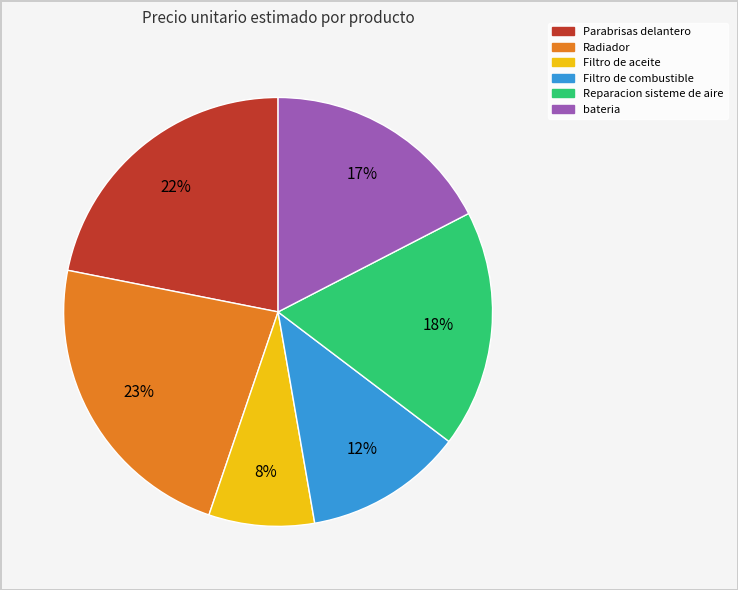

Is there a majority slice in this chart?

No